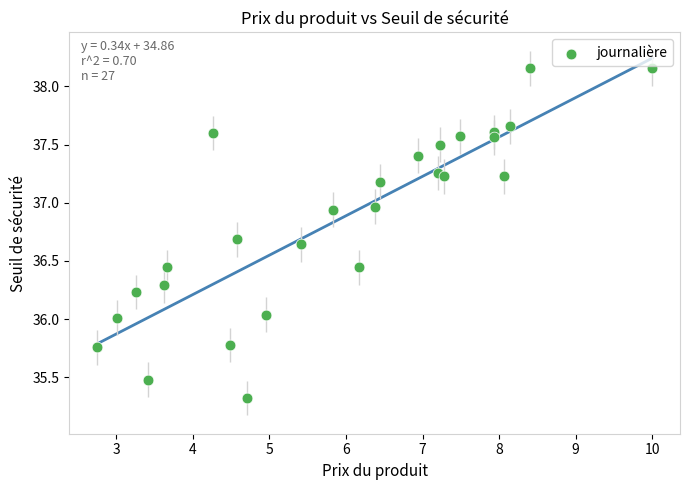

What is the range of Y values (max minus min)?

2.8